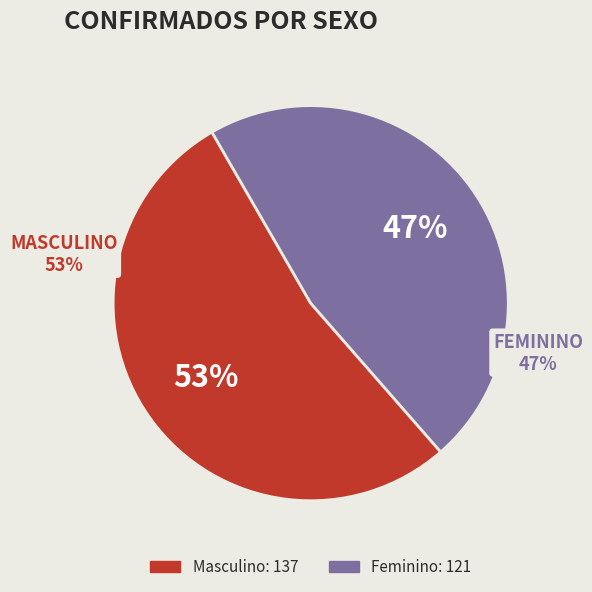

Is Feminino the majority of the pie?

No